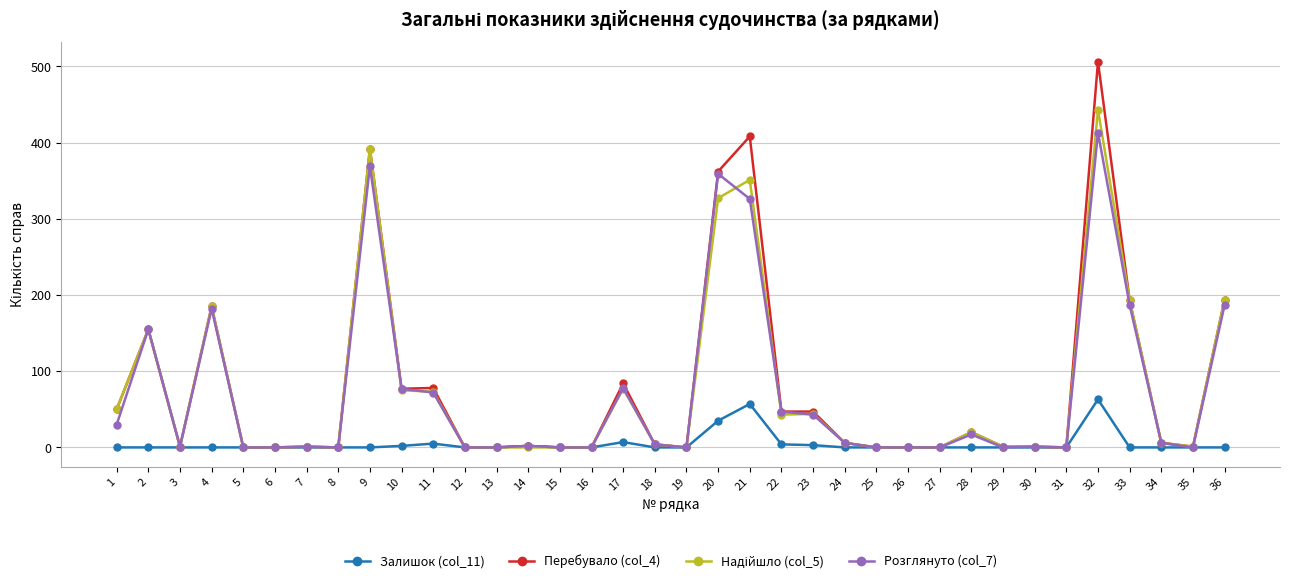

What is the greatest value displayed?

506